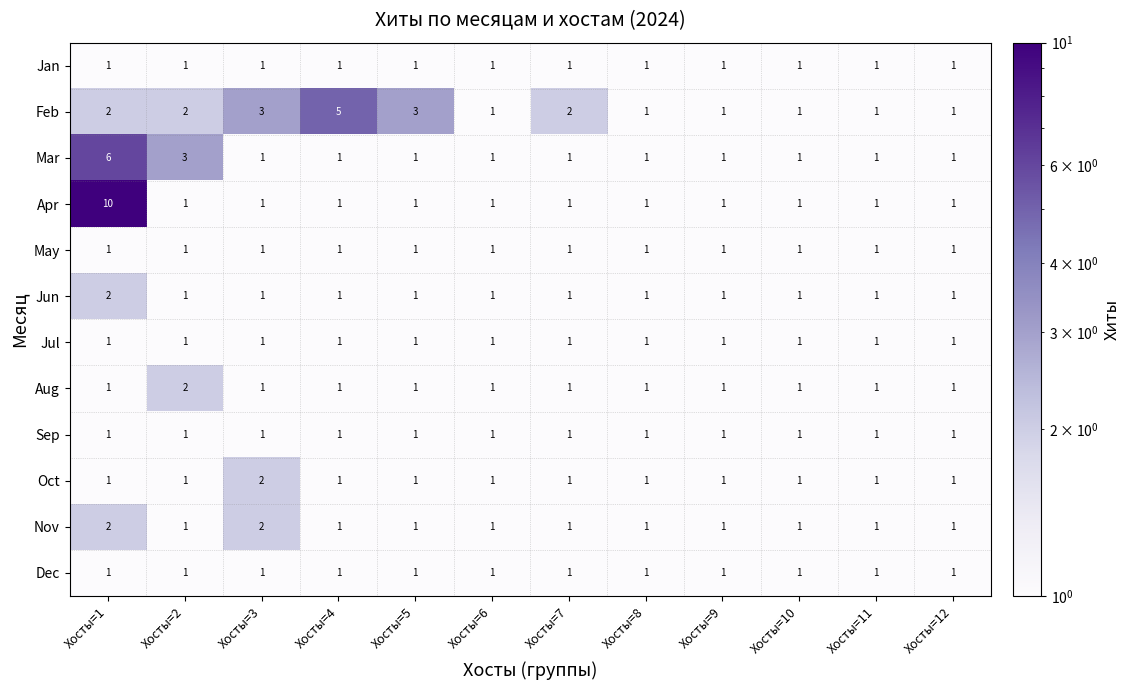

At which category is the sum across all series the highest?

Хосты=1